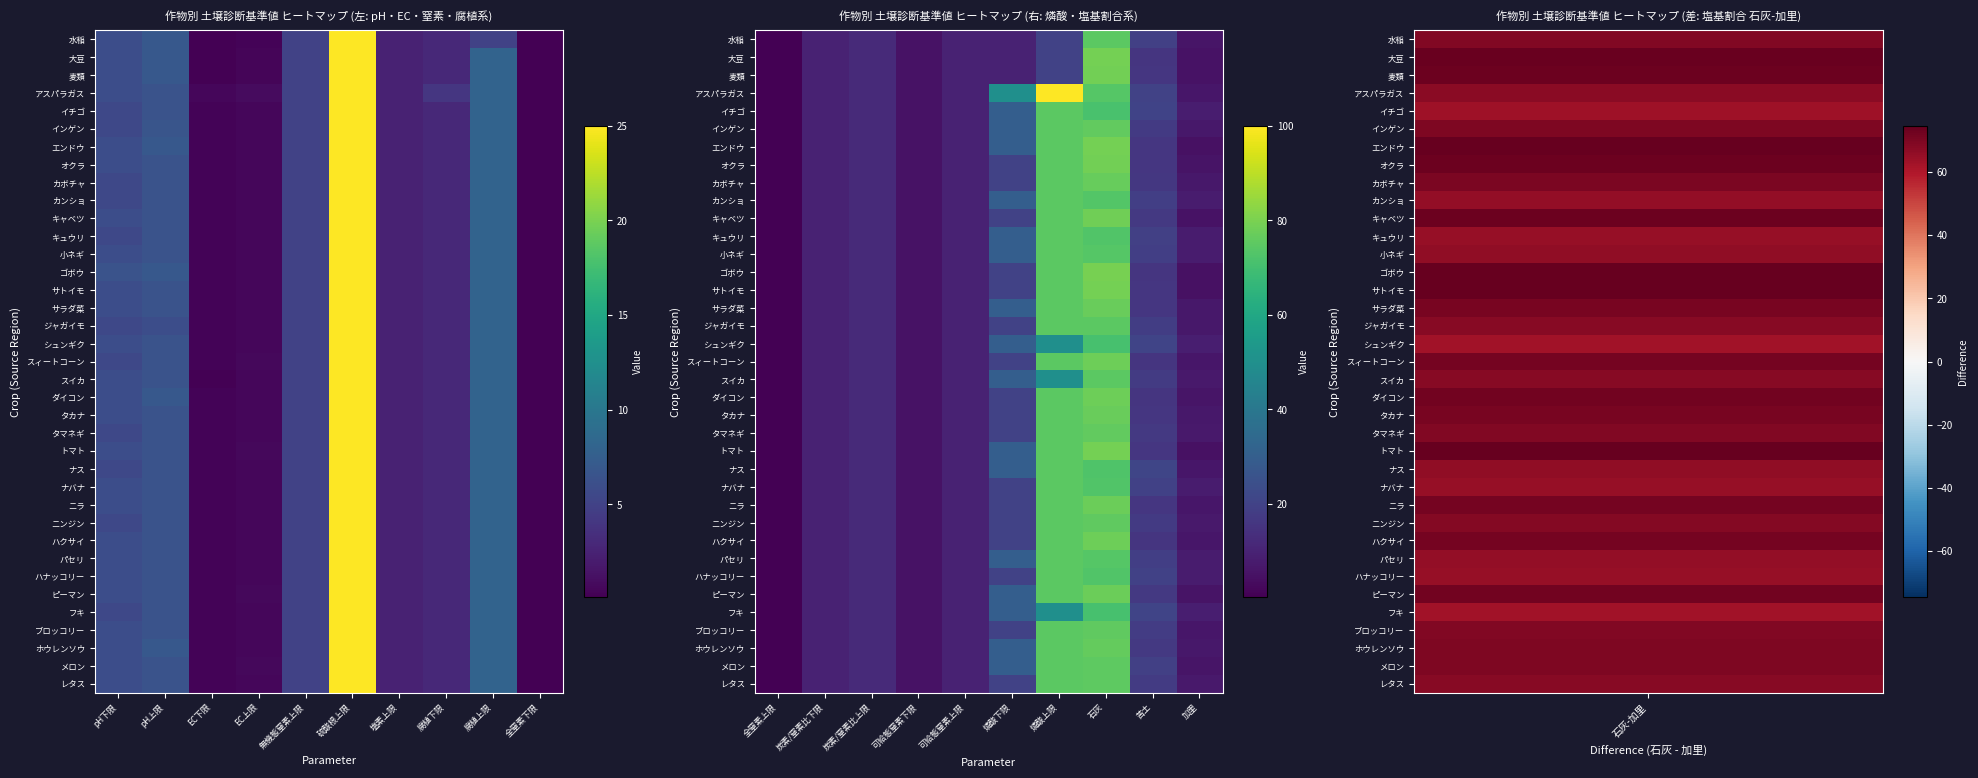

Which series has the largest total across all categories?

アスパラガス